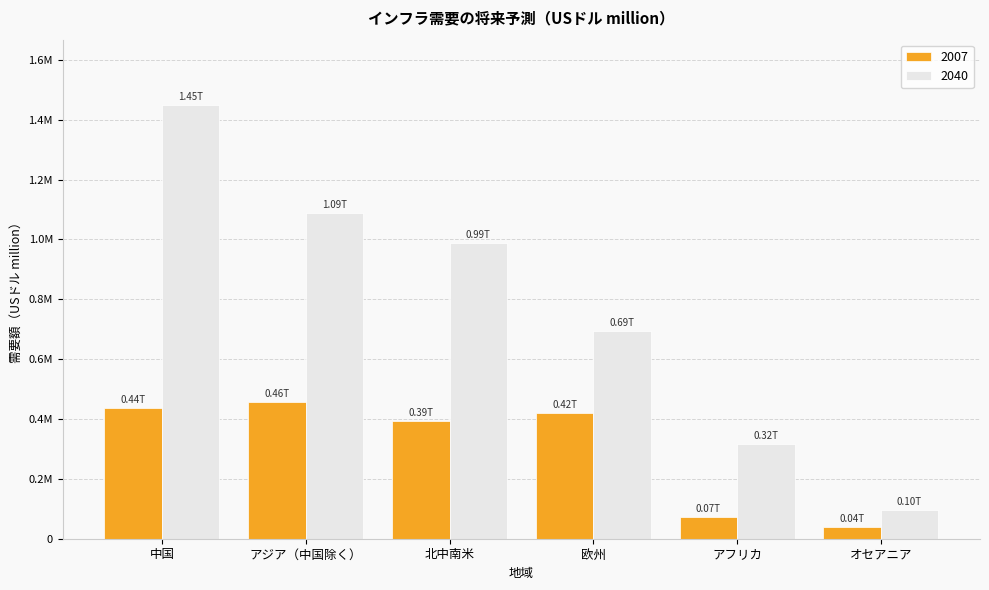

What position from the left is 北中南米?

3